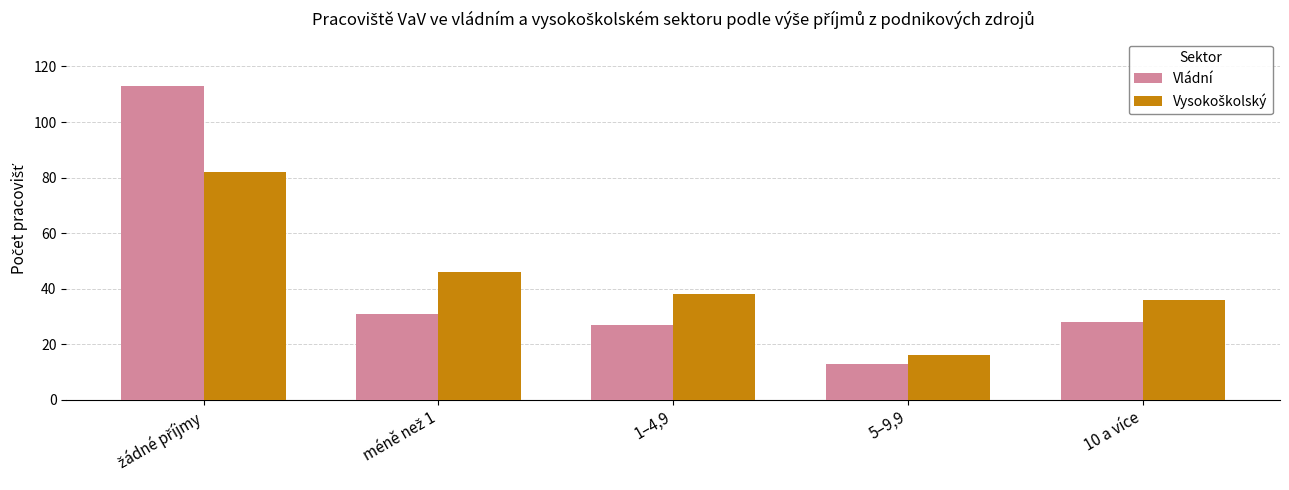

How many categories are shown in the chart?

5